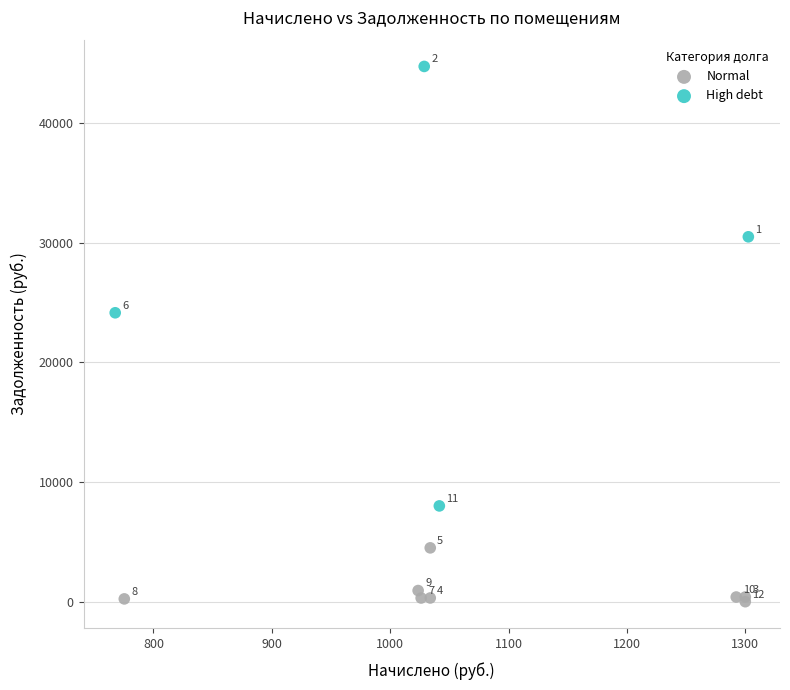

Which series reaches the maximum Y coordinate?

High debt